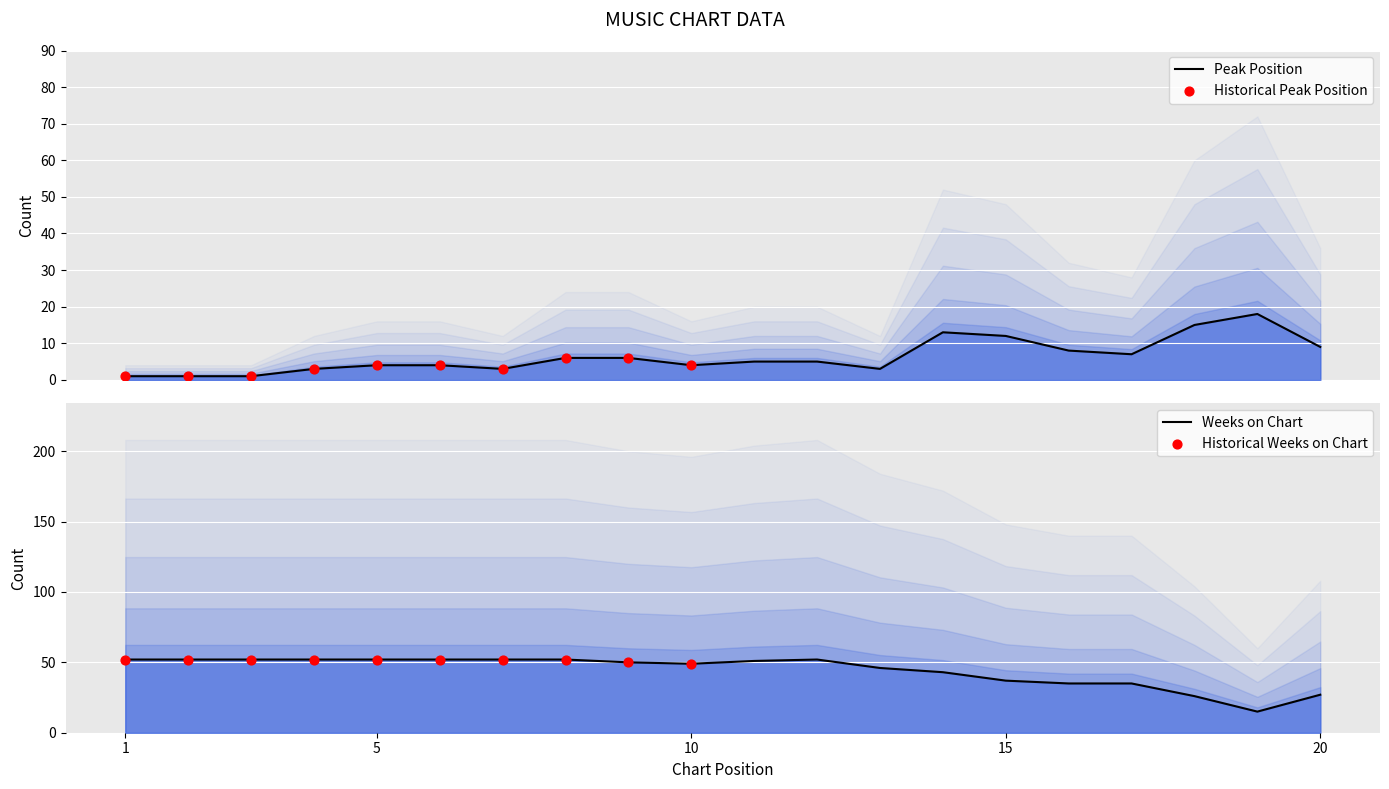

Is the value of Weeks on Chart at 9 greater than the value of Peak Position at 6?

Yes